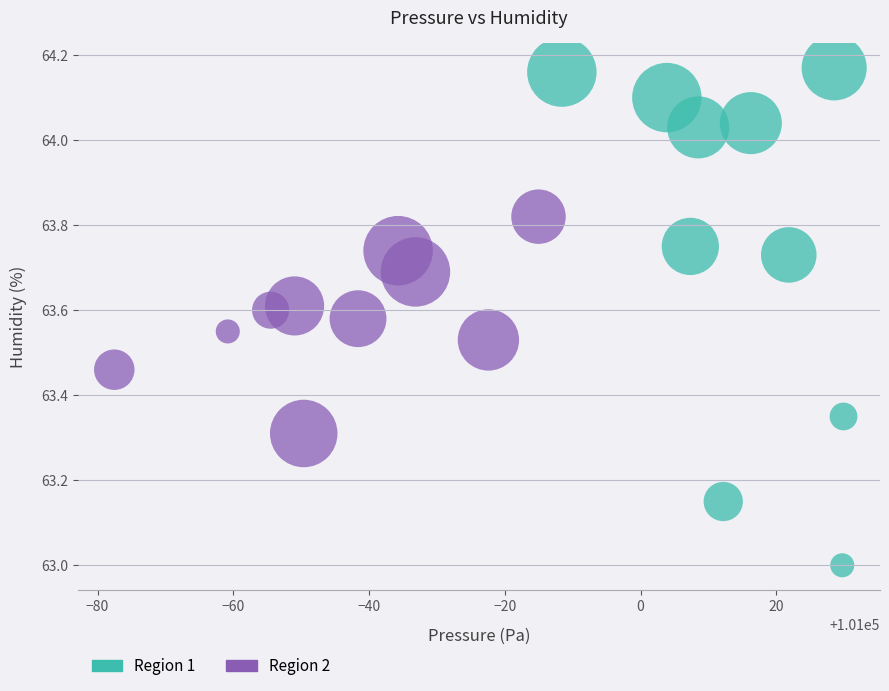

Which series reaches the maximum Y coordinate?

Region 1